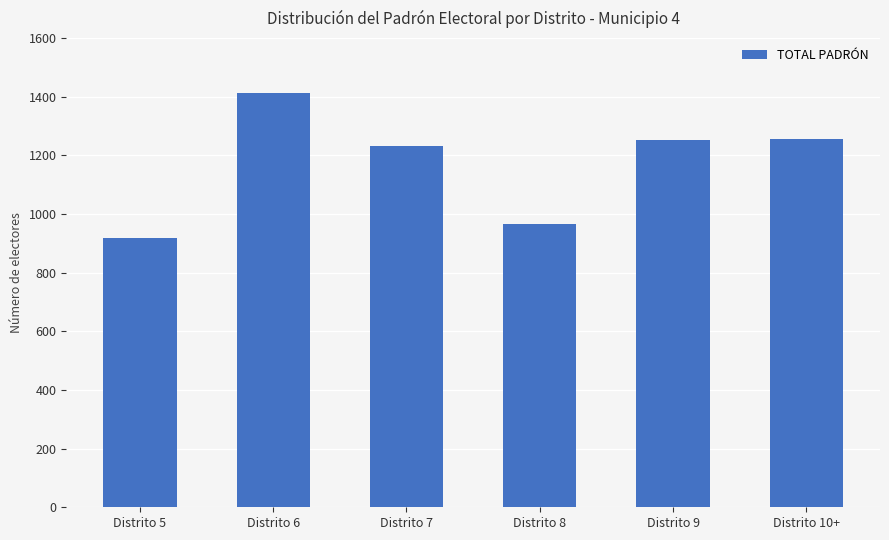

Is it true that the value at Distrito 8 is 965?

True